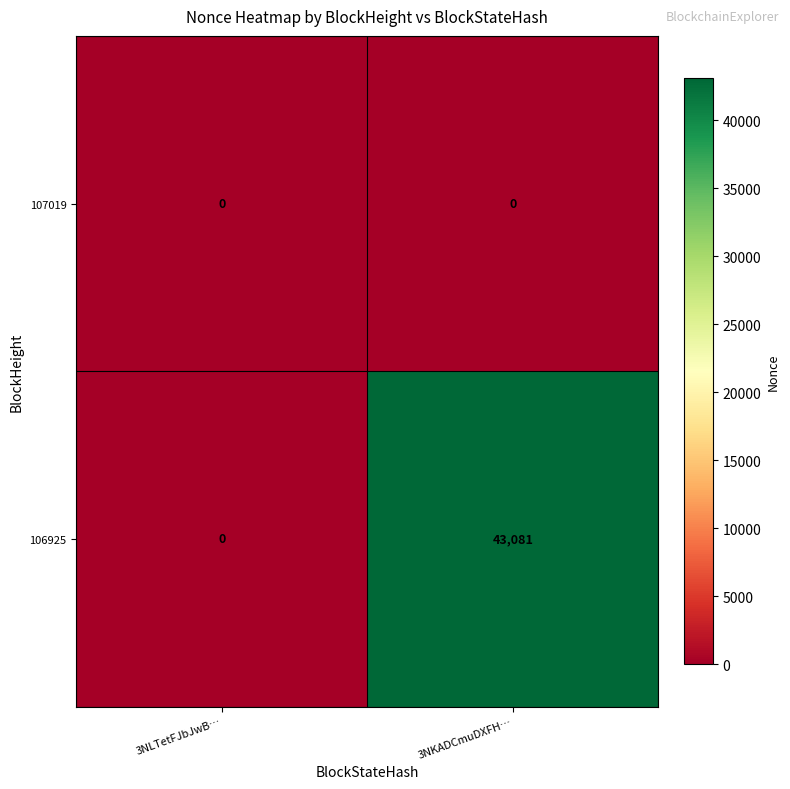

How many categories are shown in the chart?

2